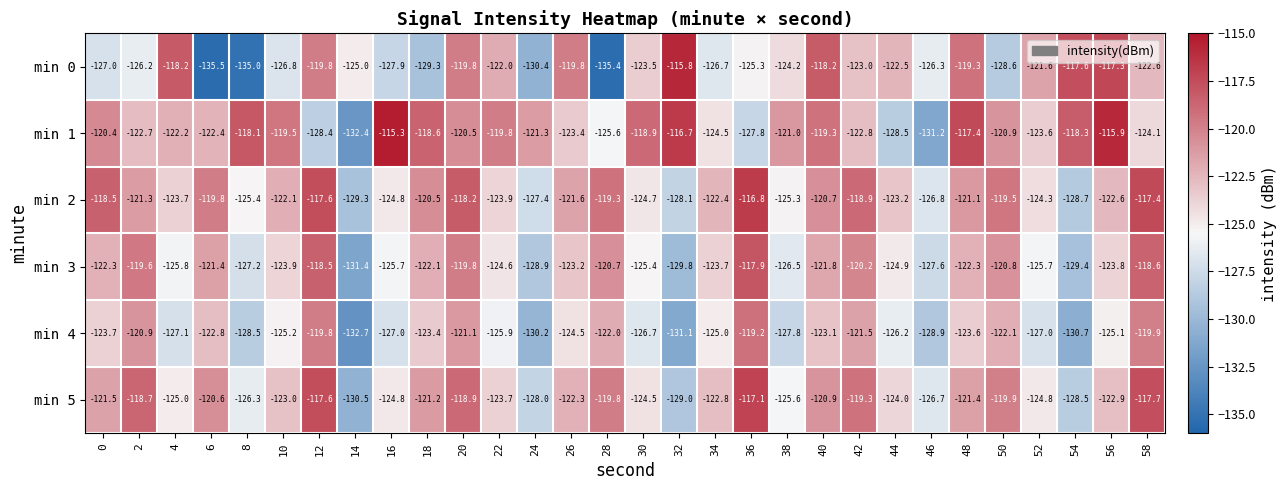

What is the maximum value shown in the chart?

-115.3